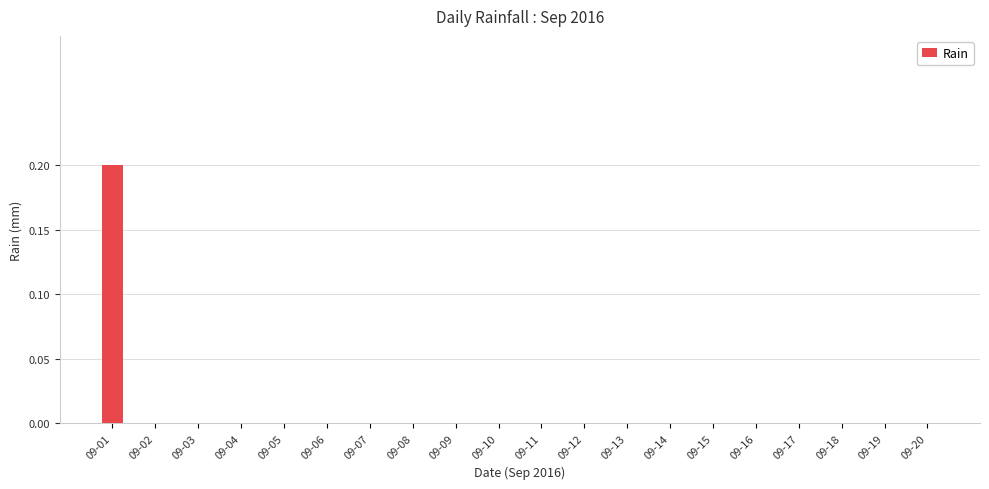

Is it true that the value at 09-04 is 0.1?

False